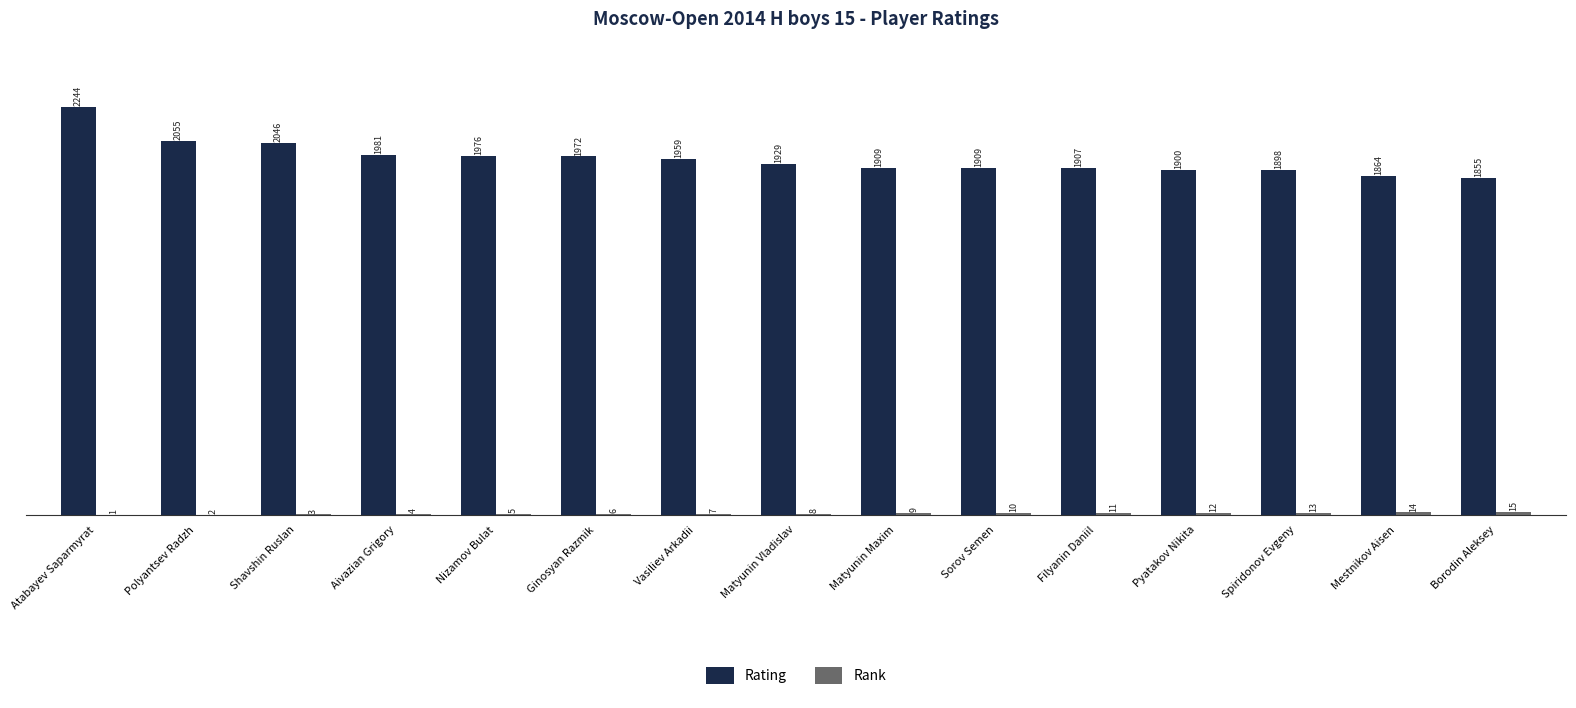

Where is Rating nearest to the value 2049?

Shavshin Ruslan